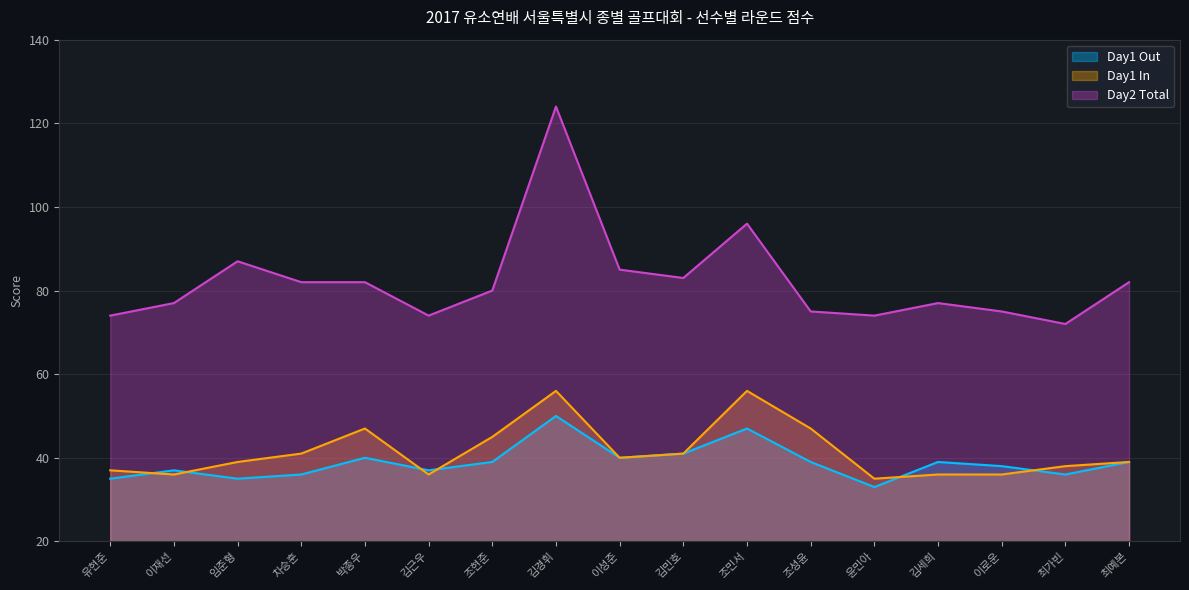

Reading right to left, transcribe all the data shown in this chart.

Day1 Out: 39	36	38	39	33	39	47	41	40	50	39	37	40	36	35	37	35
Day1 In: 39	38	36	36	35	47	56	41	40	56	45	36	47	41	39	36	37
Day2 Total: 82	72	75	77	74	75	96	83	85	124	80	74	82	82	87	77	74